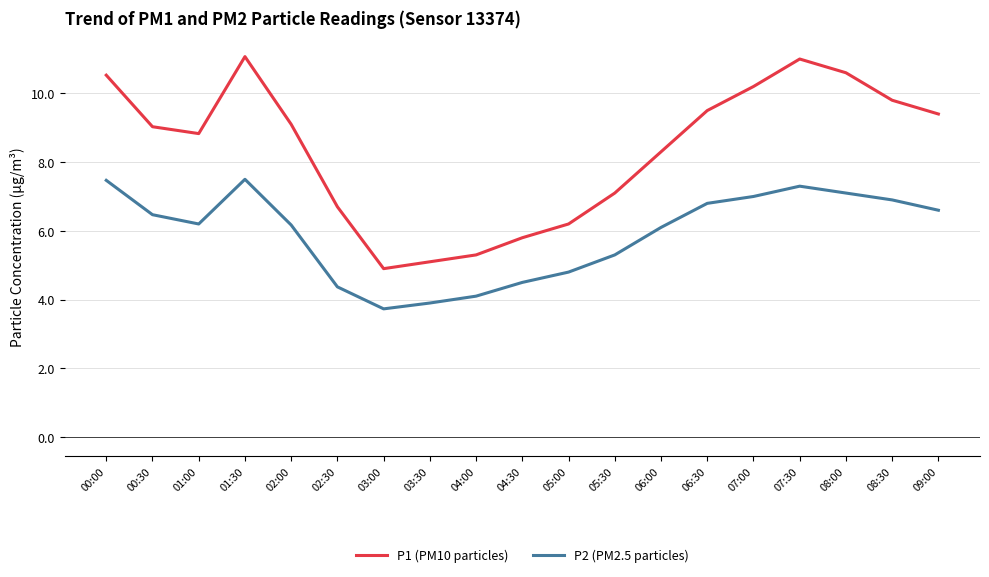

True or false: P1 (PM10 particles) and P2 (PM2.5 particles) intersect in this chart.

False